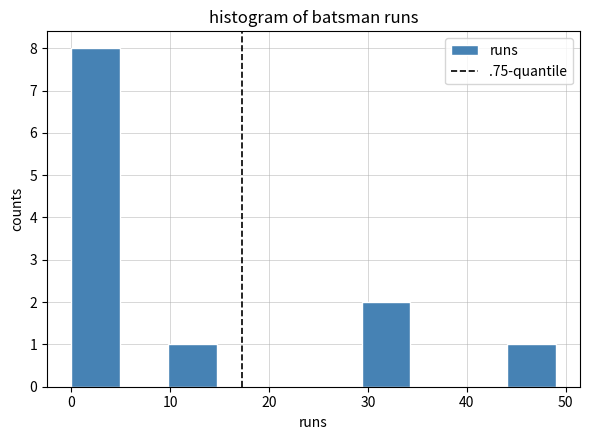

Over which range of the x-axis is the bar tallest?

0.0 to 4.9